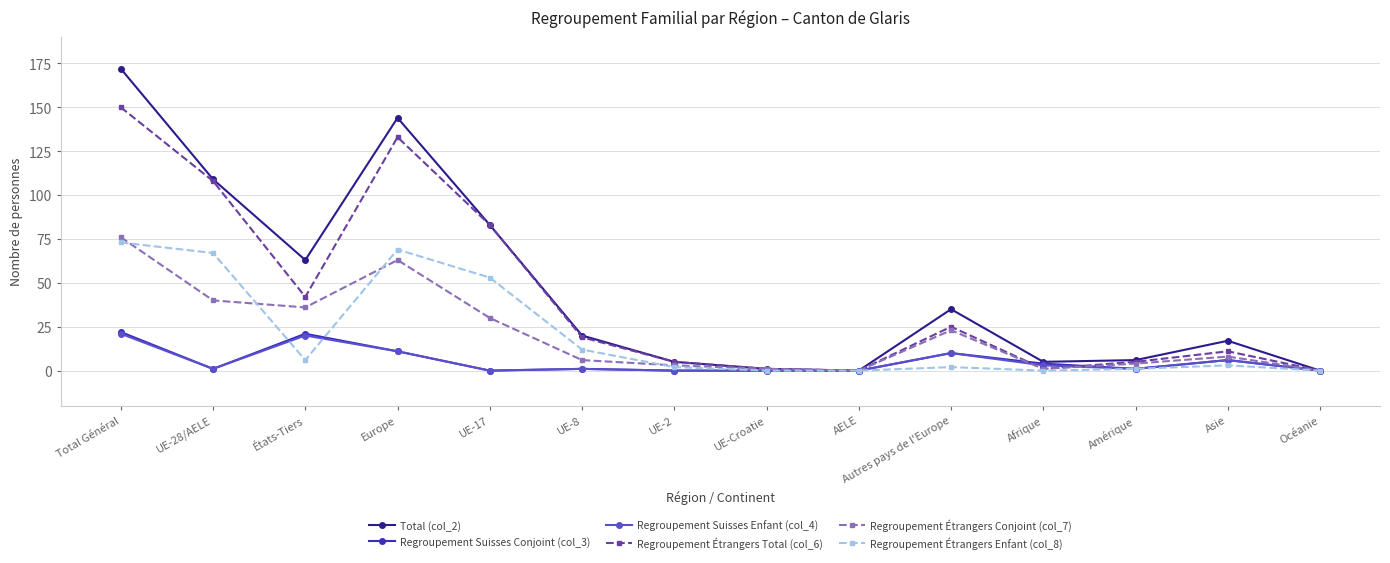

Which series has the largest range (max minus min)?

Total (col_2)